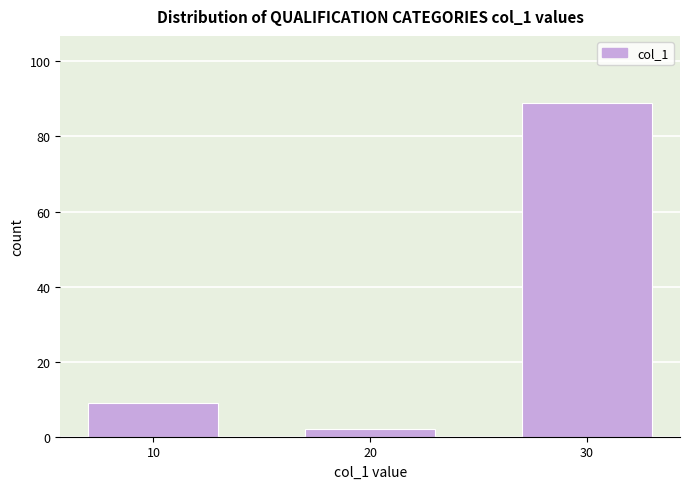

Reading right to left, list all the values displayed in this chart.

89	2	9